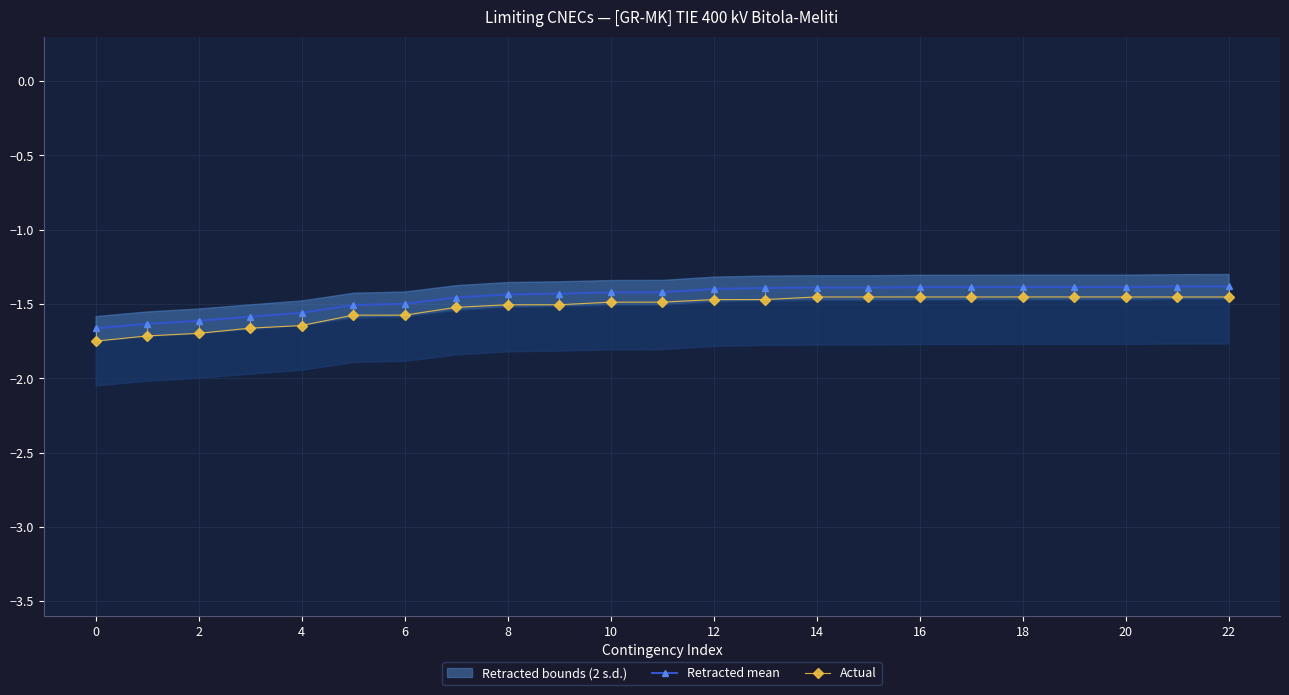

True or false: Retracted mean has a value of -0.9 at 18.

False